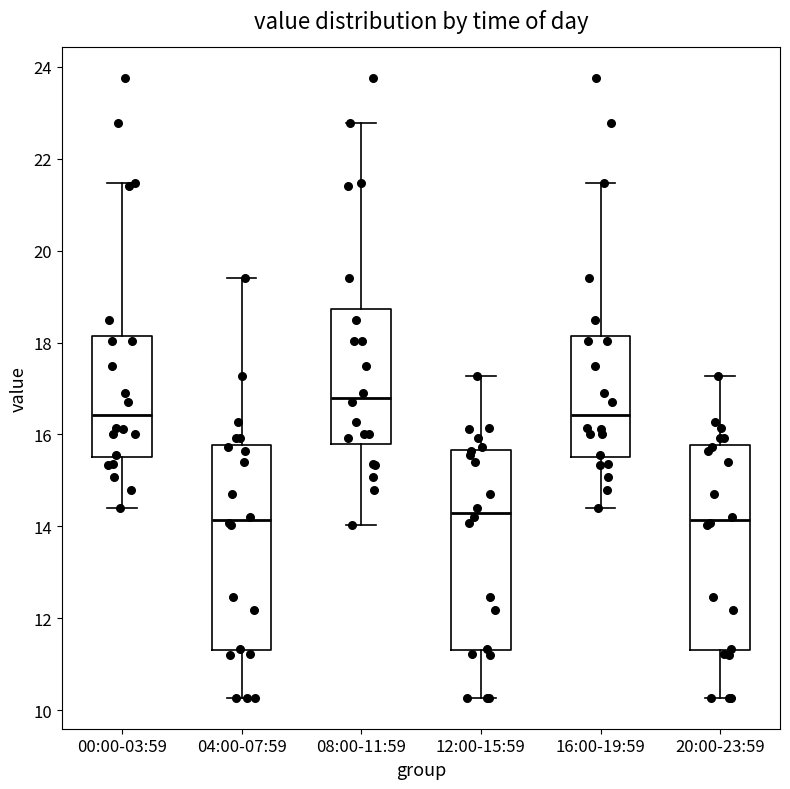

Reading left to right, transcribe this box plot: for each box, give where its median line is, the range the box spans, and where its two whiskers end, as read against the y-axis. The values are not printed on the chart, so give them approximately, as read against the axis.

00:00-03:59: median 16.4, box 15.6 to 18.2, whiskers 14.4 to 21.4
04:00-07:59: median 14.2, box 11.4 to 15.8, whiskers 10.2 to 19.4
08:00-11:59: median 16.8, box 15.8 to 18.8, whiskers 14.0 to 22.8
12:00-15:59: median 14.4, box 11.4 to 15.6, whiskers 10.2 to 17.2
16:00-19:59: median 16.4, box 15.6 to 18.2, whiskers 14.4 to 21.4
20:00-23:59: median 14.2, box 11.4 to 15.8, whiskers 10.2 to 17.2